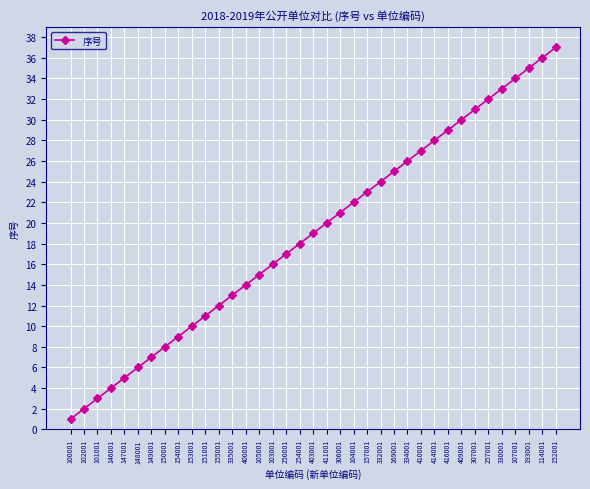

What is the average value?

19